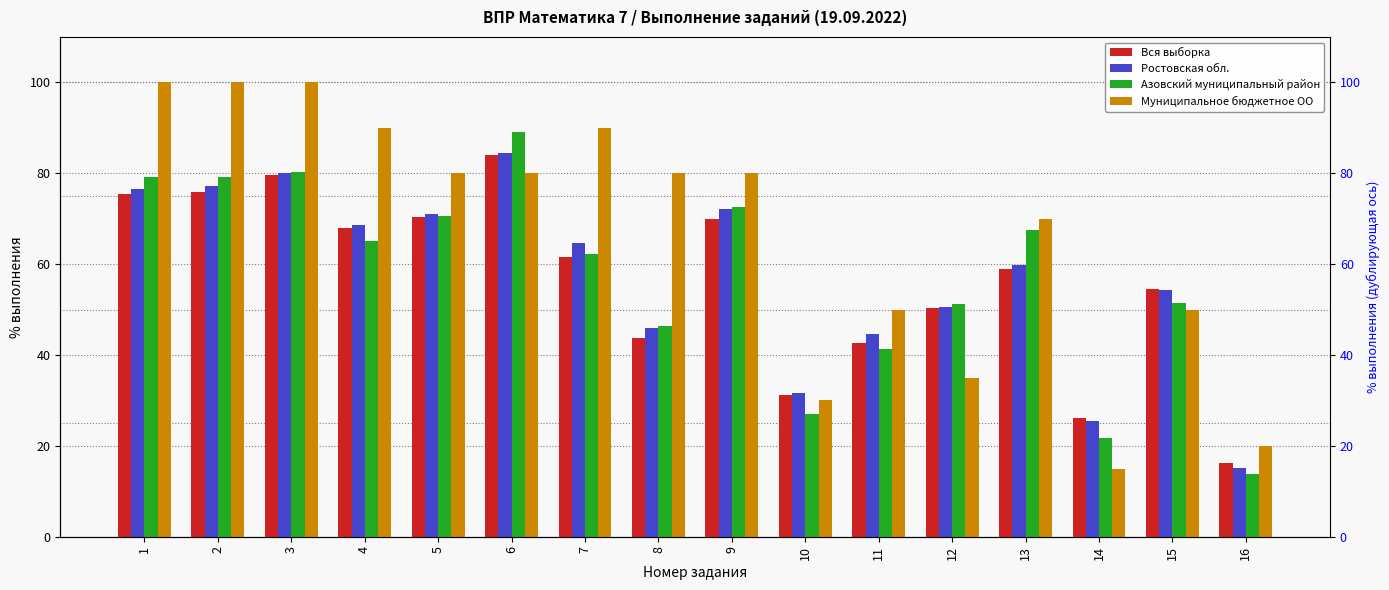

What is the total value across all series at 5?

292.0